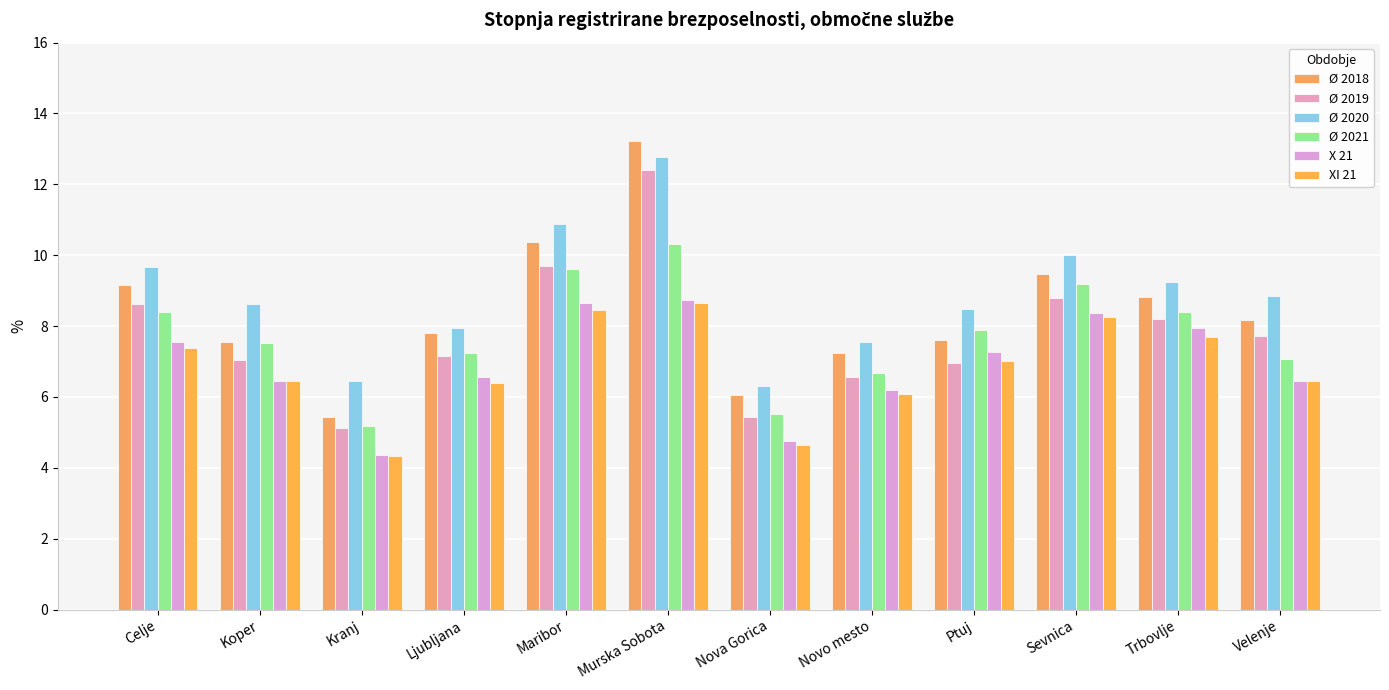

What is the label of the 10th bar from the right?

Kranj